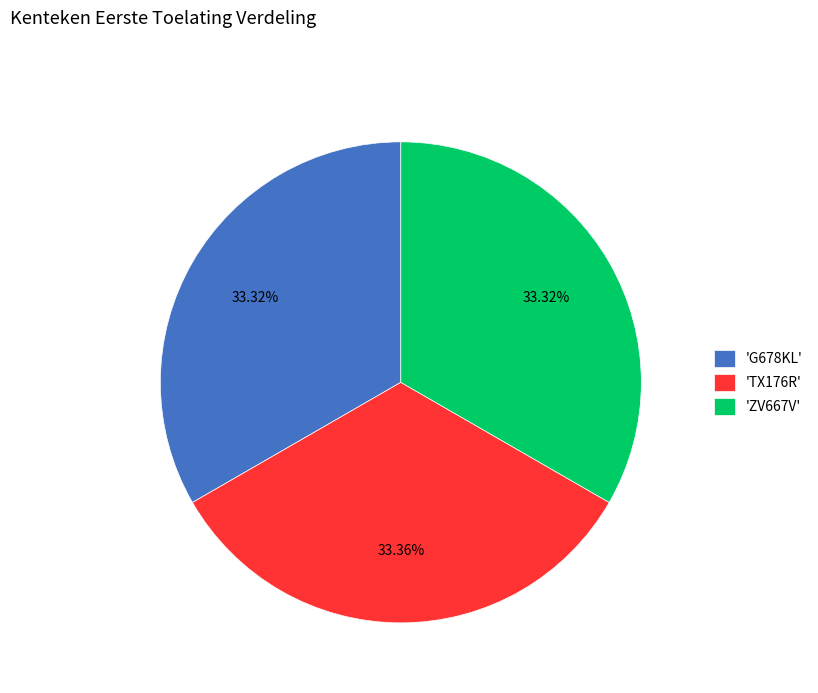

What is the ratio of the value at 'TX176R' to the value at 'ZV667V'?

1.0